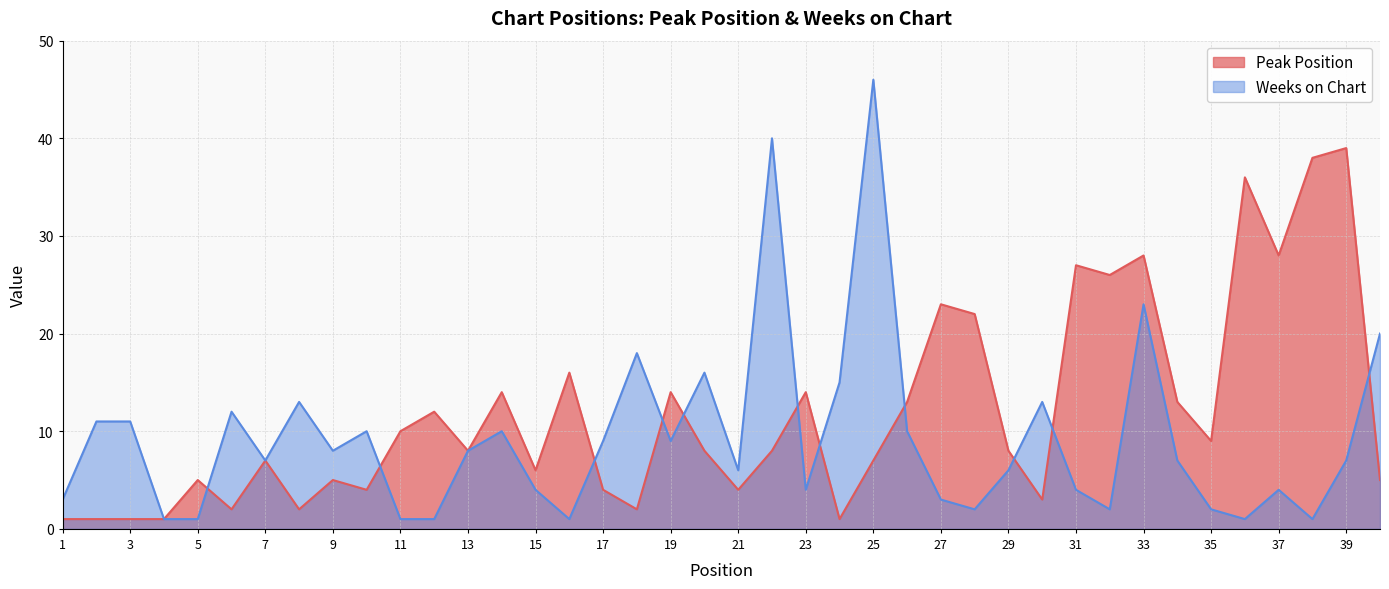

Rank the series at 4 from lowest to highest value.

Peak Position, Weeks on Chart